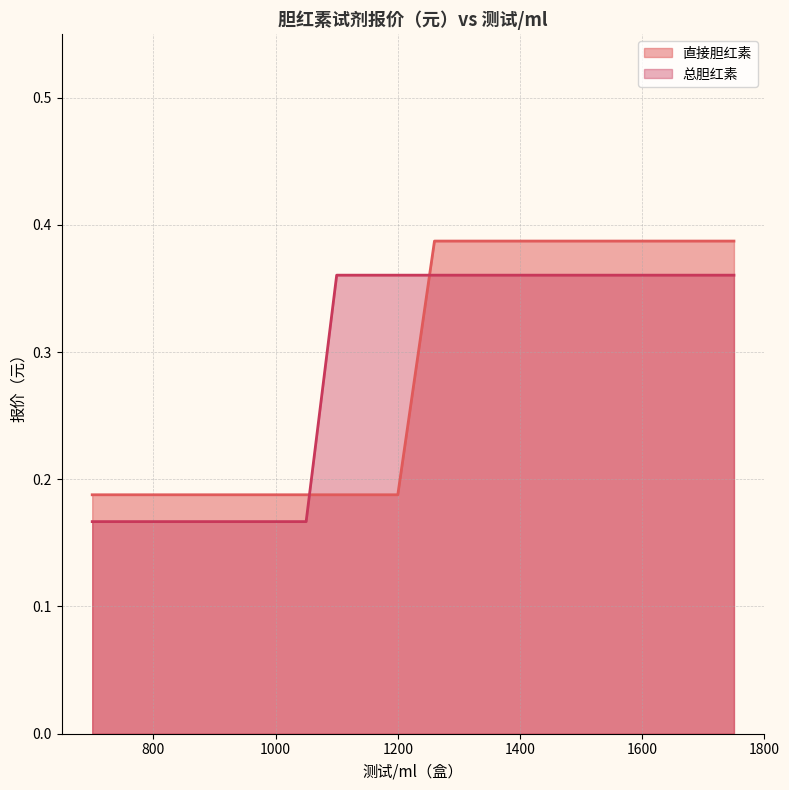

What is the average value of the 总胆红素 series?

0.3